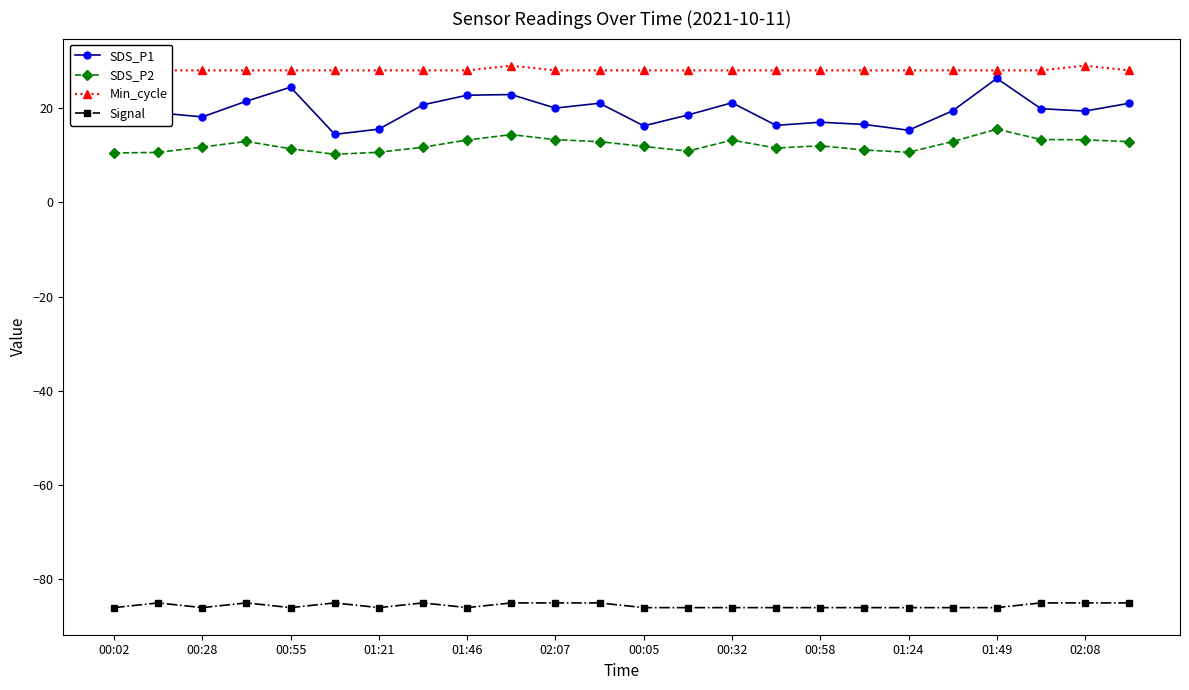

True or false: SDS_P2 has more than 2 interior local peaks.

True